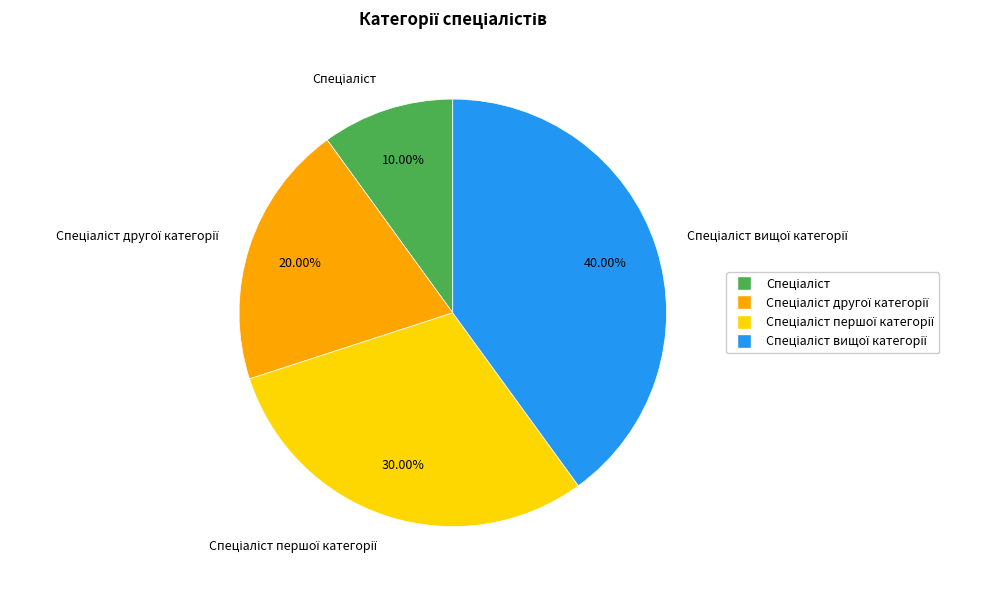

How many segments does this pie chart have?

4